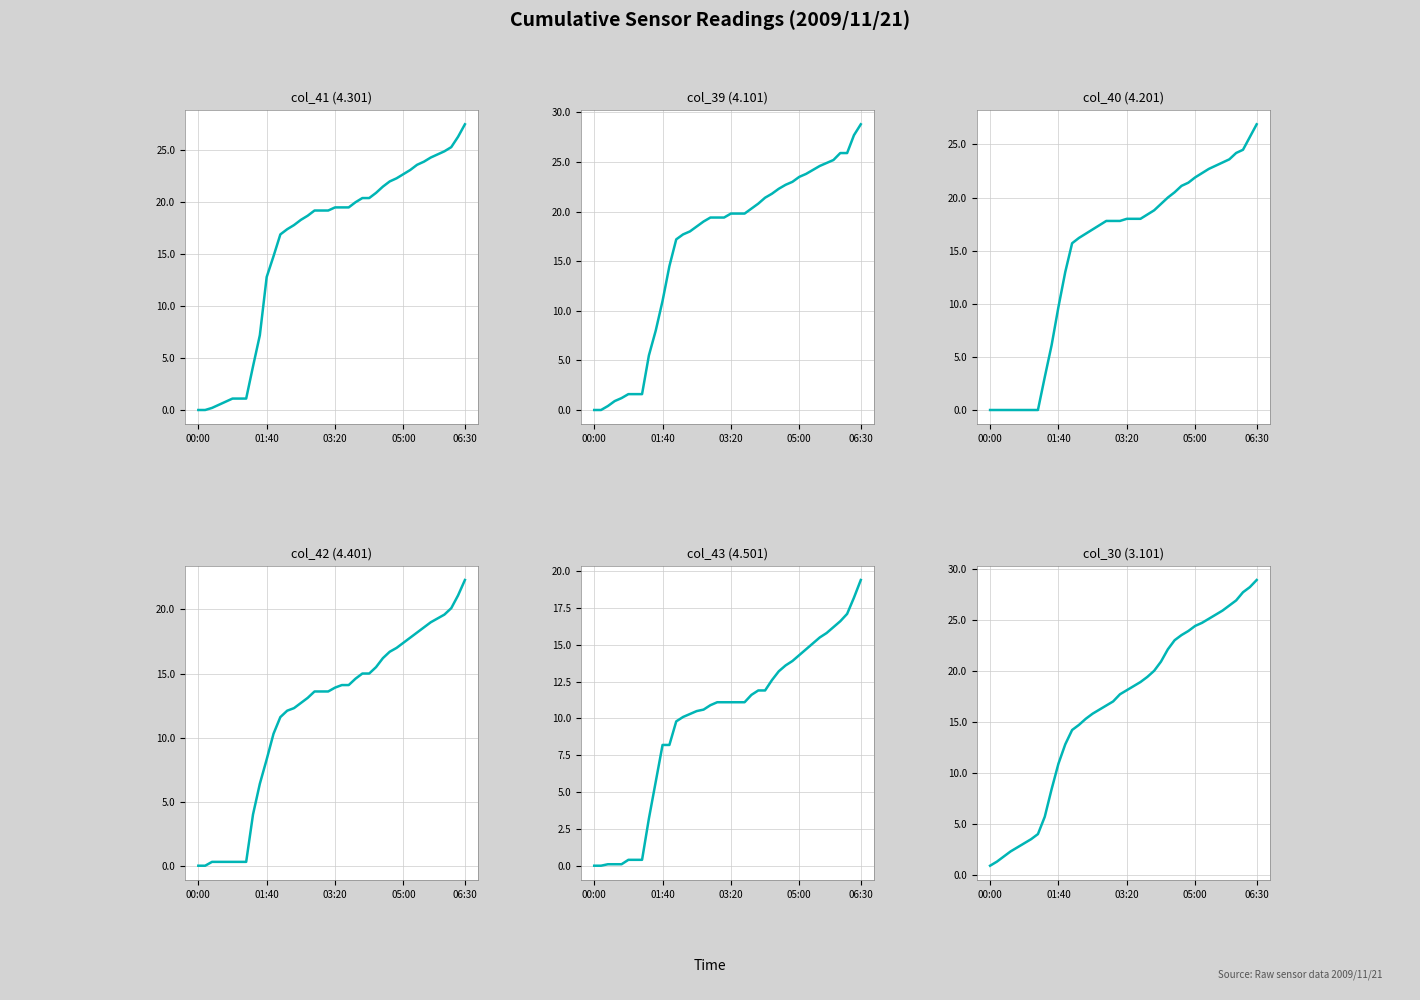

True or false: col_39 and col_41 intersect in this chart.

True